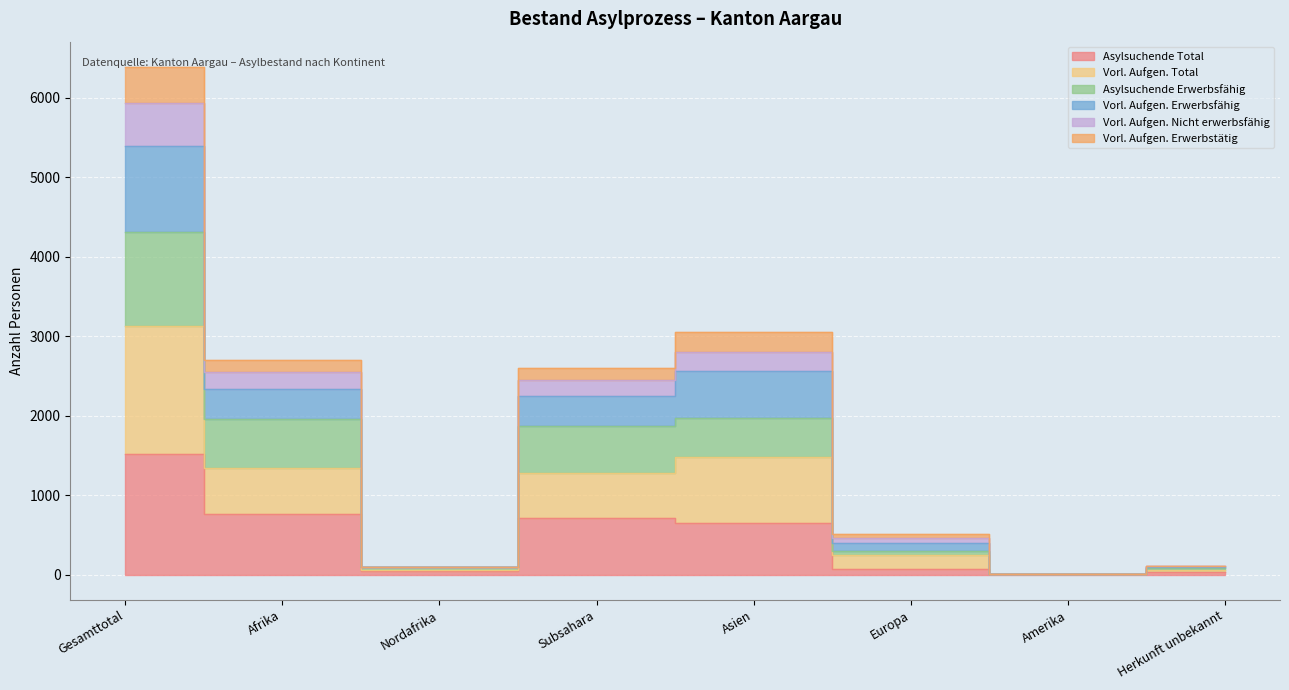

How many lines are shown in the chart?

6